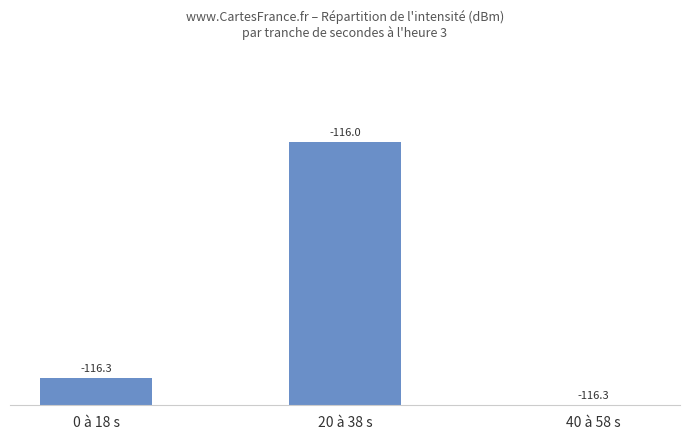

Where is the data nearest to the value 0?

40 à 58 s